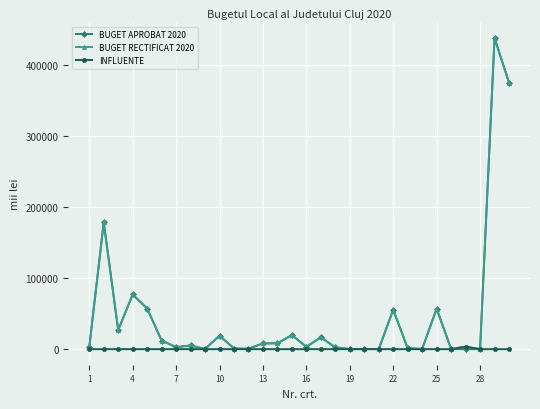

Which series has the largest range (max minus min)?

BUGET APROBAT 2020